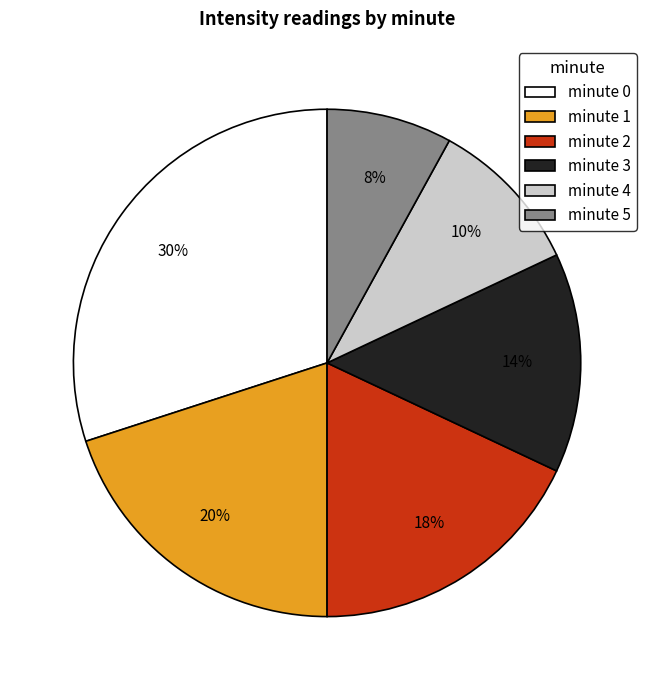

True or false: minute 2 accounts for 28% of the total.

False